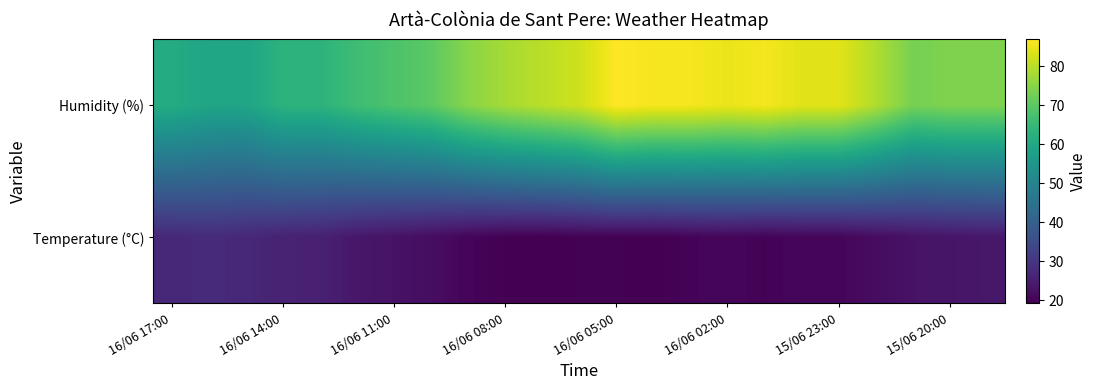

At which category is the sum across all series the highest?

16/06 05:00